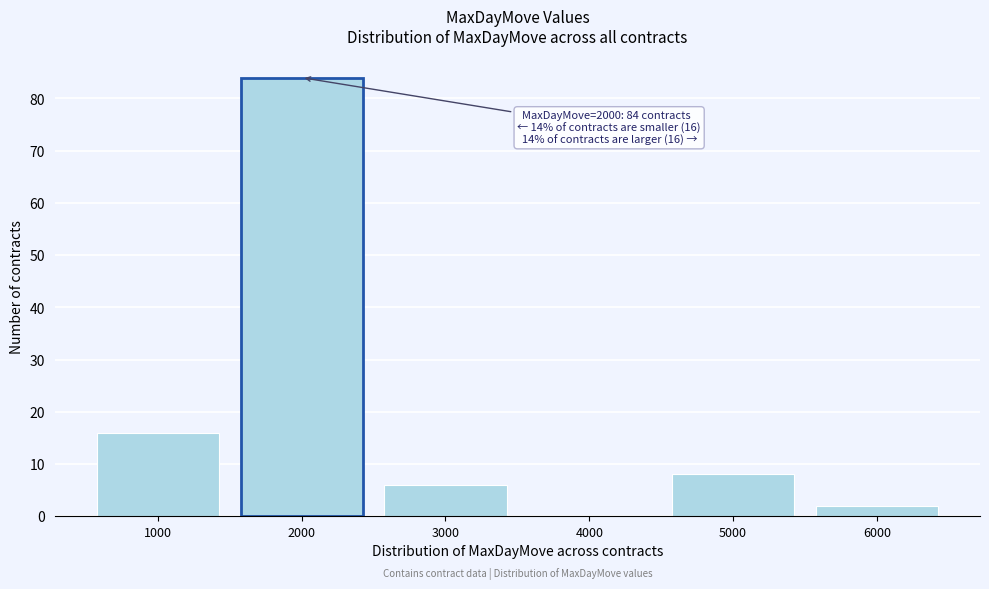

Reading left to right, what are all the values shown in this chart?

1000=16	2000=84	3000=6	4000=0	5000=8	6000=2